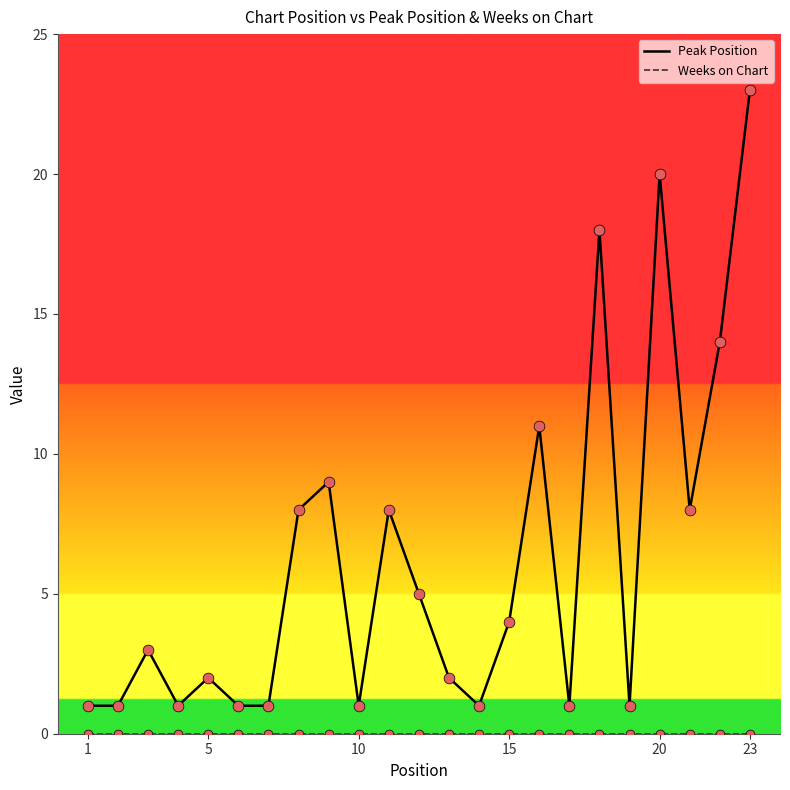

Which series has the largest total across all categories?

Peak Position